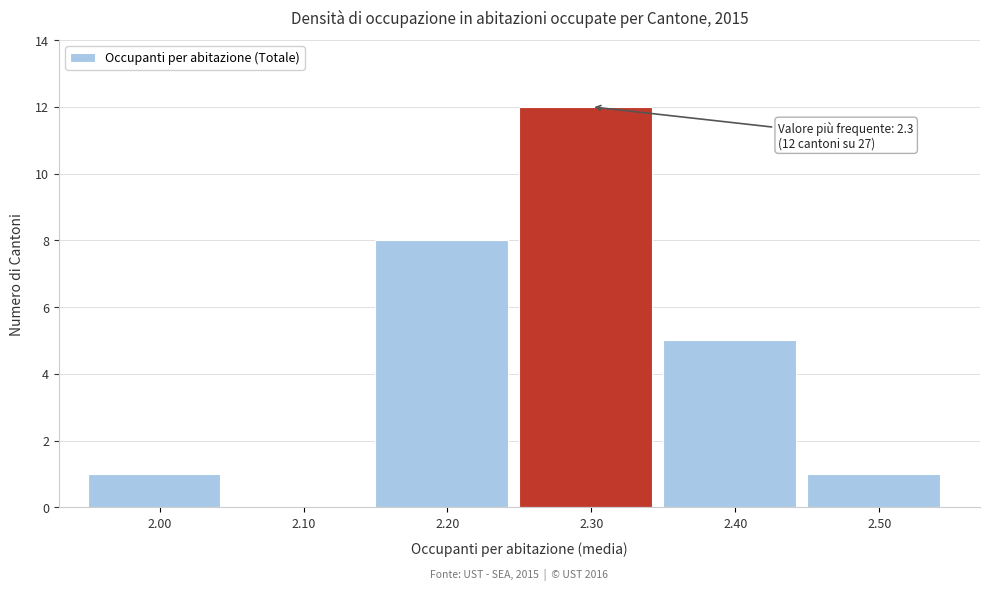

Over which range of the x-axis is the bar tallest?

2.25 to 2.35